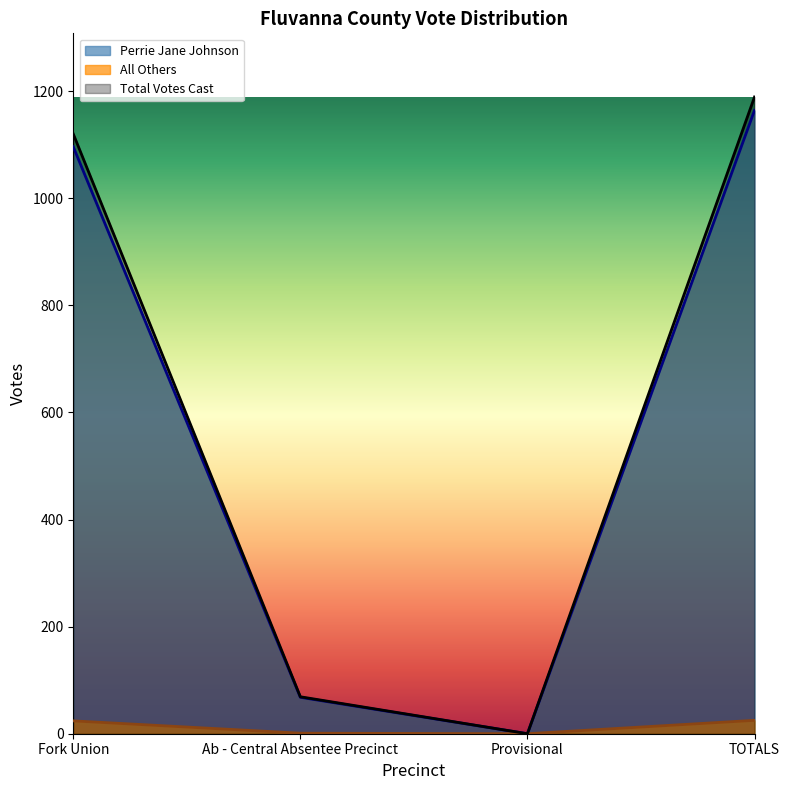

Which has a higher value, Fork Union or Provisional?

Fork Union